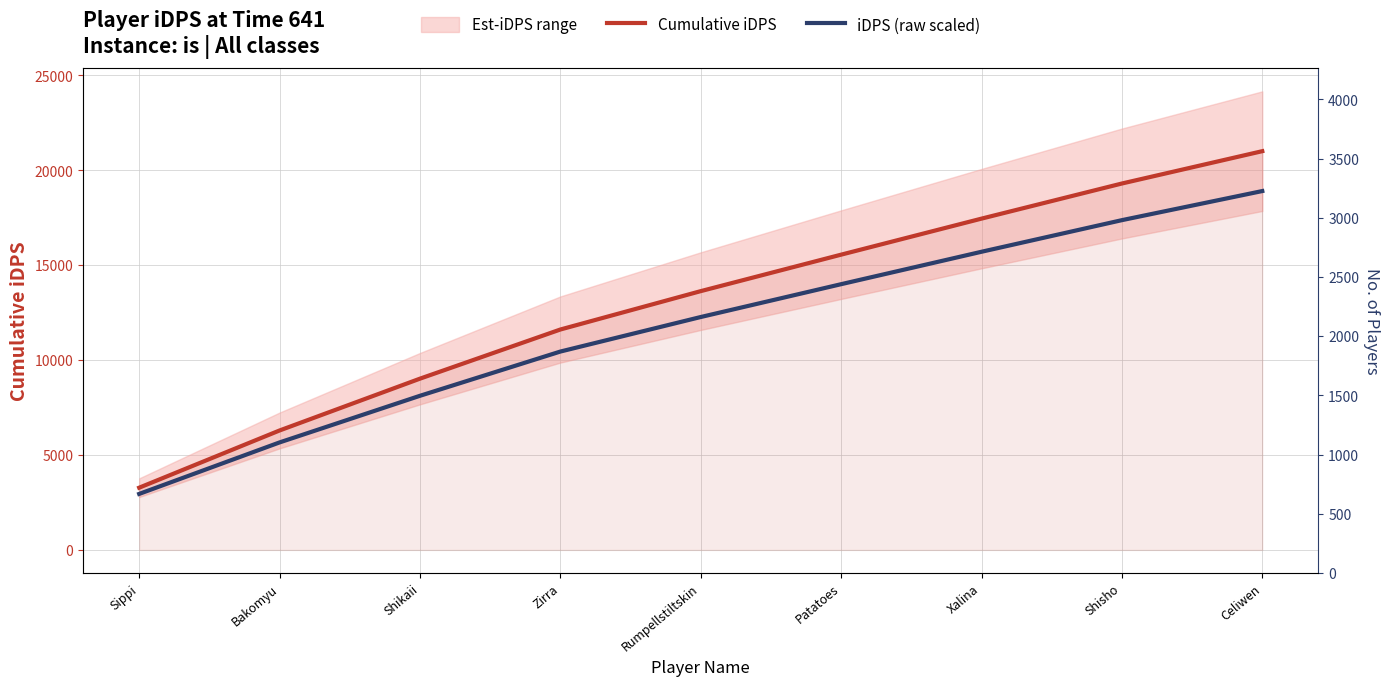

How many values in the iDPS (raw scaled) series are below 12266?

4